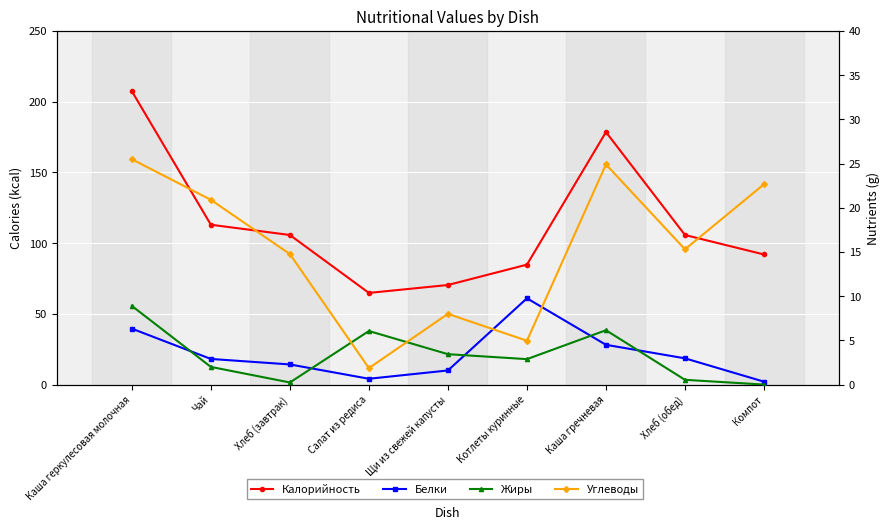

Reading right to left, list all the values displayed in this chart.

Калорийность: Компот=92.0	Хлеб (обед)=105.8	Каша гречневая=178.5	Котлеты куринные=84.8	Щи из свежей капусты=70.4	Салат из редиса=64.8	Хлеб (завтрак)=105.8	Чай=113.0	Каша геркулесовая молочная=207.4
Белки: Компот=0.3	Хлеб (обед)=3.0	Каша гречневая=4.5	Котлеты куринные=9.8	Щи из свежей капусты=1.6	Салат из редиса=0.7	Хлеб (завтрак)=2.3	Чай=2.9	Каша геркулесовая молочная=6.3
Жиры: Компот=0.0	Хлеб (обед)=0.5	Каша гречневая=6.2	Котлеты куринные=2.9	Щи из свежей капусты=3.4	Салат из редиса=6.1	Хлеб (завтрак)=0.2	Чай=2.0	Каша геркулесовая молочная=8.9
Углеводы: Компот=22.7	Хлеб (обед)=15.3	Каша гречневая=24.9	Котлеты куринные=5.0	Щи из свежей капусты=8.0	Салат из редиса=1.9	Хлеб (завтрак)=14.8	Чай=20.9	Каша геркулесовая молочная=25.5